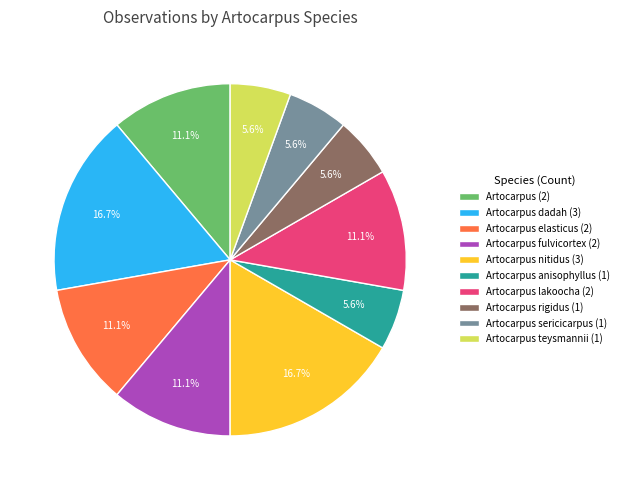

Does Artocarpus nitidus (3) represent more than half of the total?

No